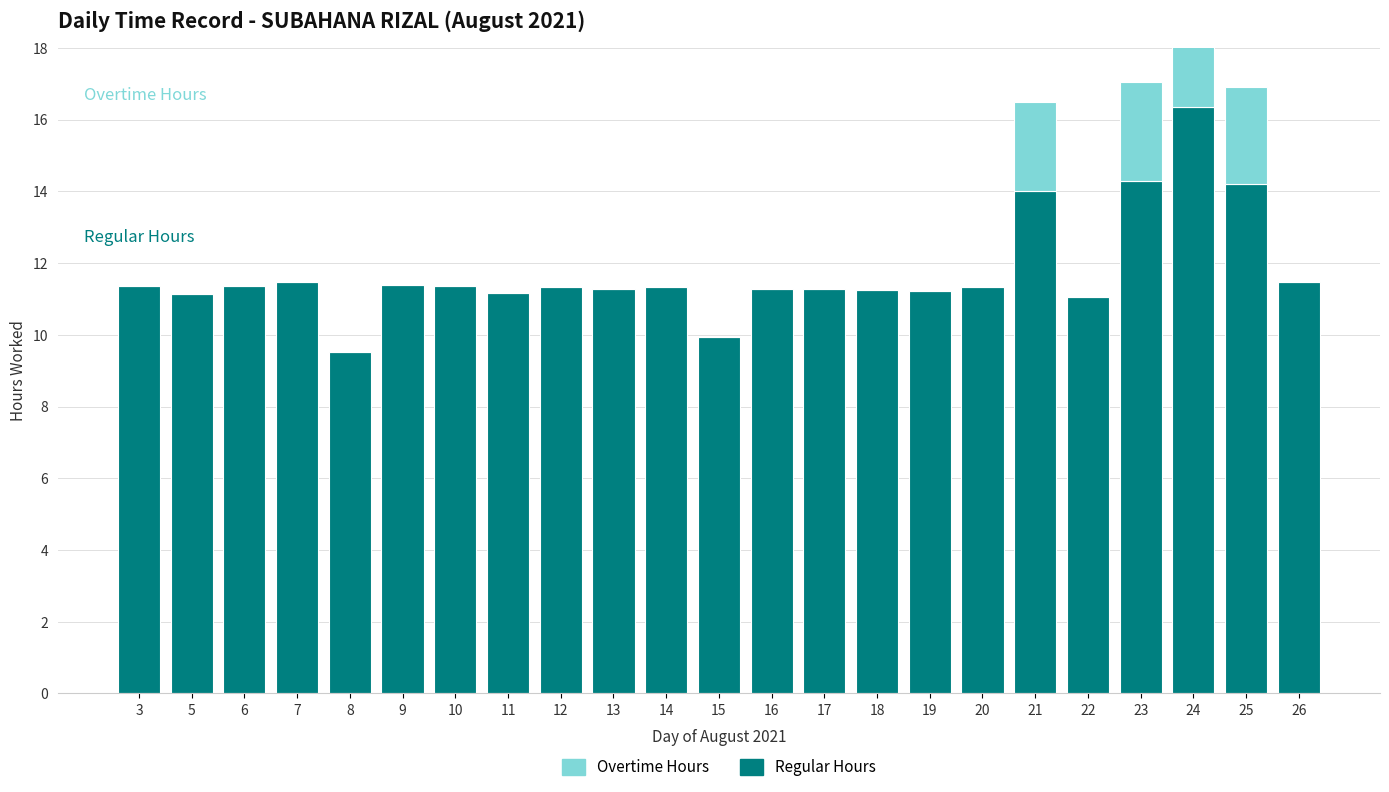

What is the average value of the Overtime Hours series?

0.6